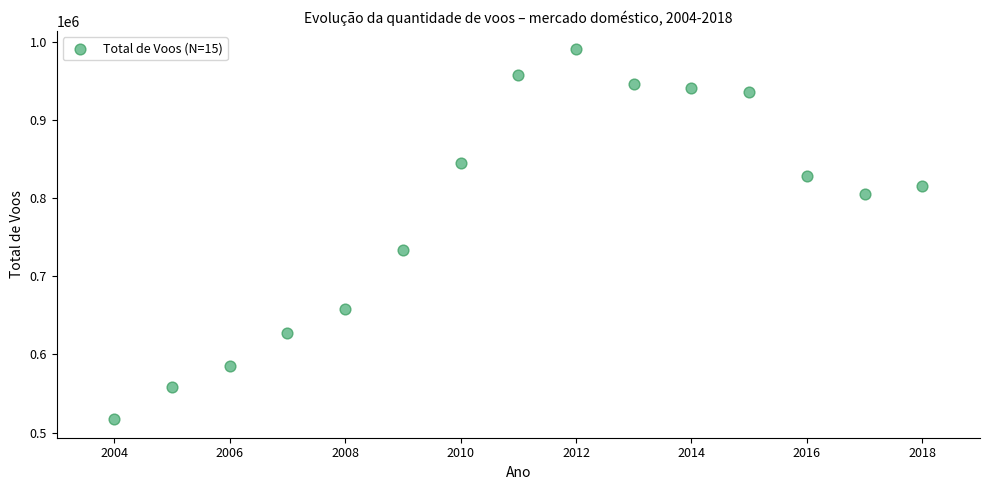

What is the range of X values (max minus min)?

14